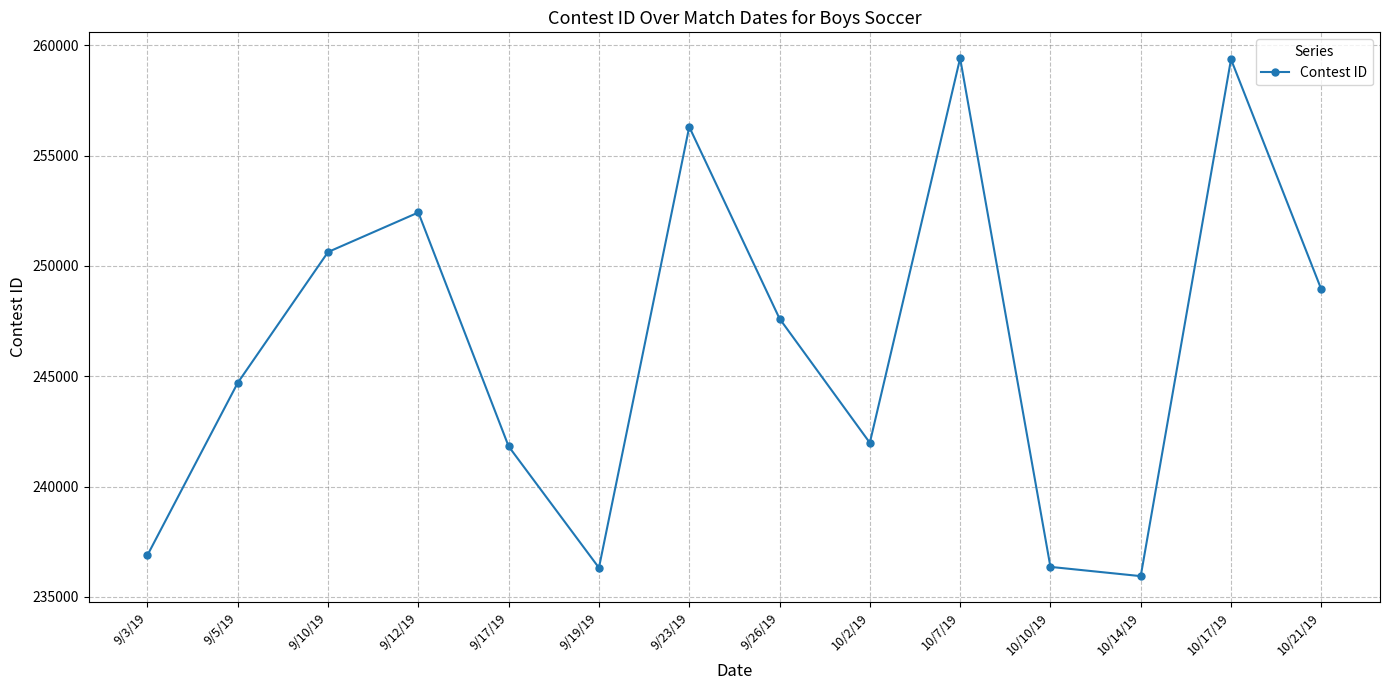

What position from the right is 9/12/19?

11